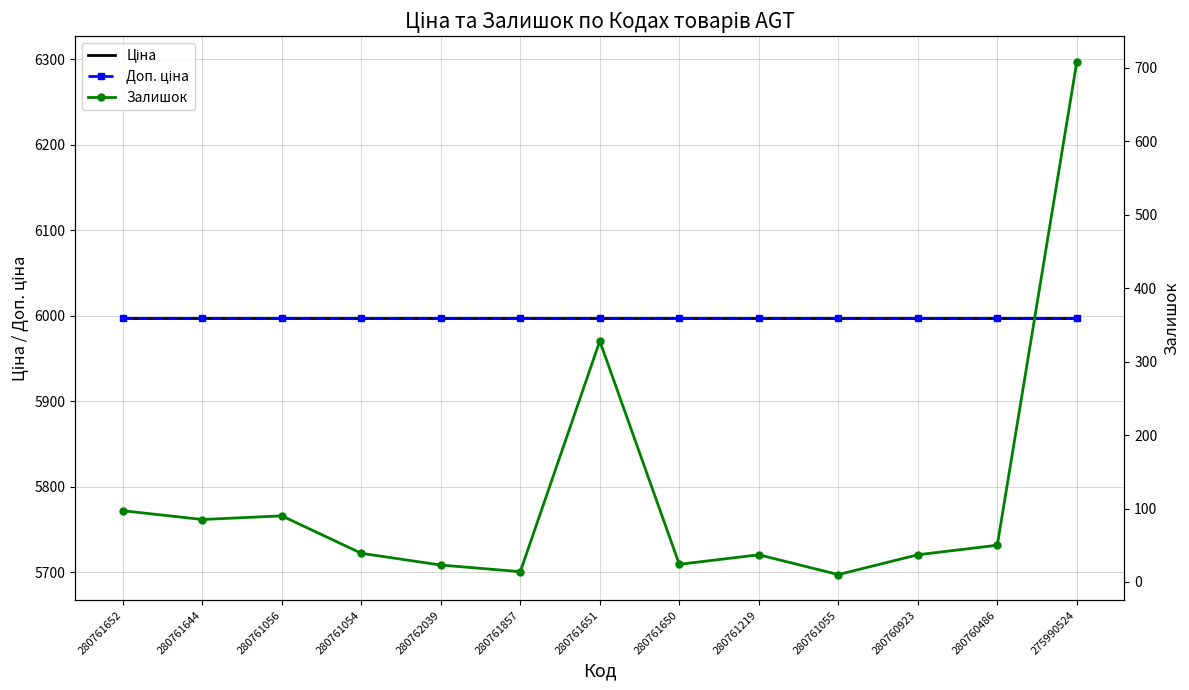

True or false: Залишок and Доп. ціна intersect in this chart.

False